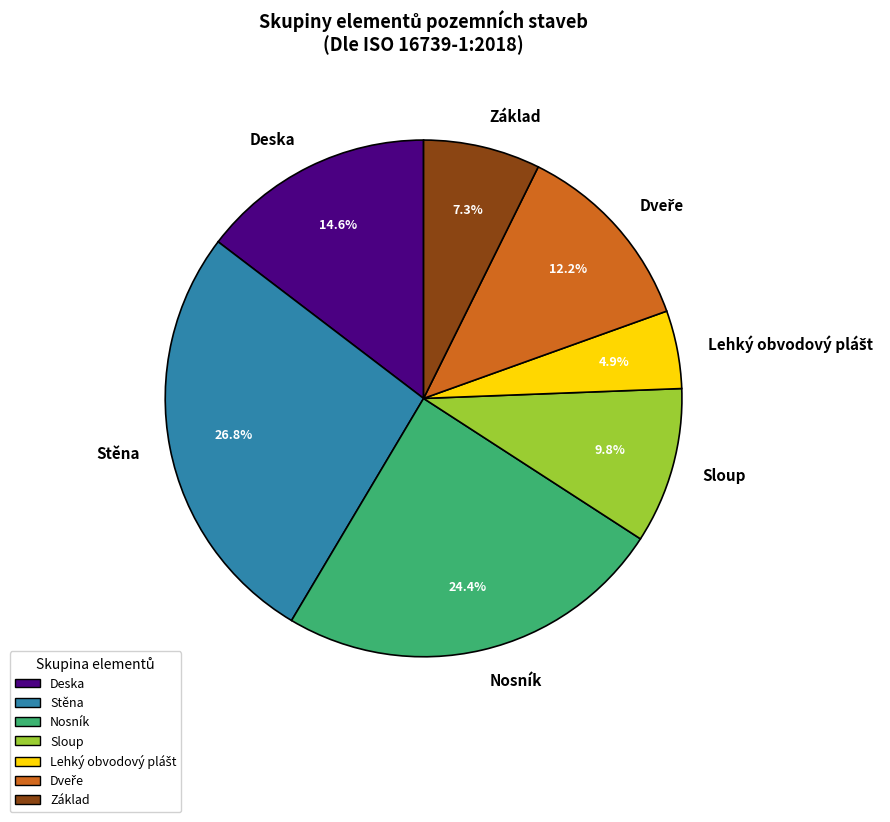

Do Základ and Stěna together represent more than half of the pie?

No